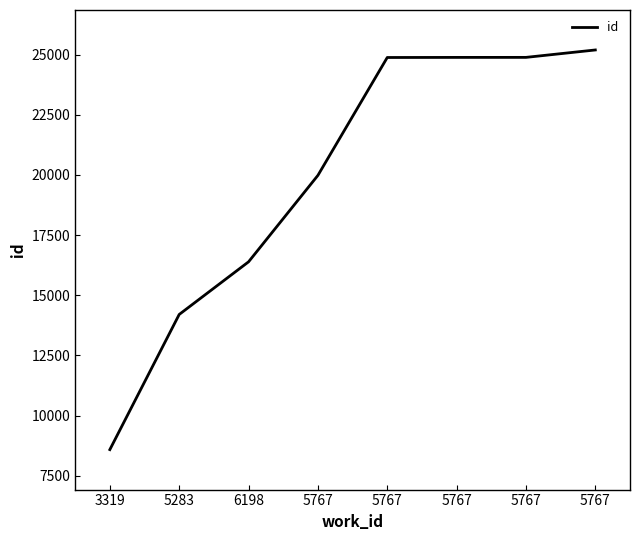

True or false: the data shows 25190 at 5767.

True